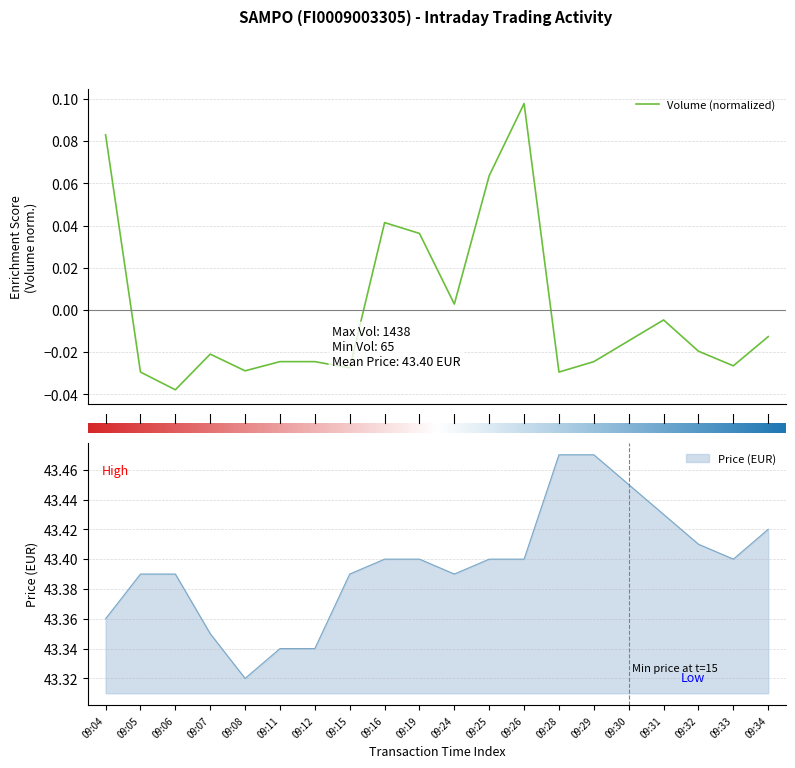

Rank the series by their average value, from lowest to highest.

Volume, Price